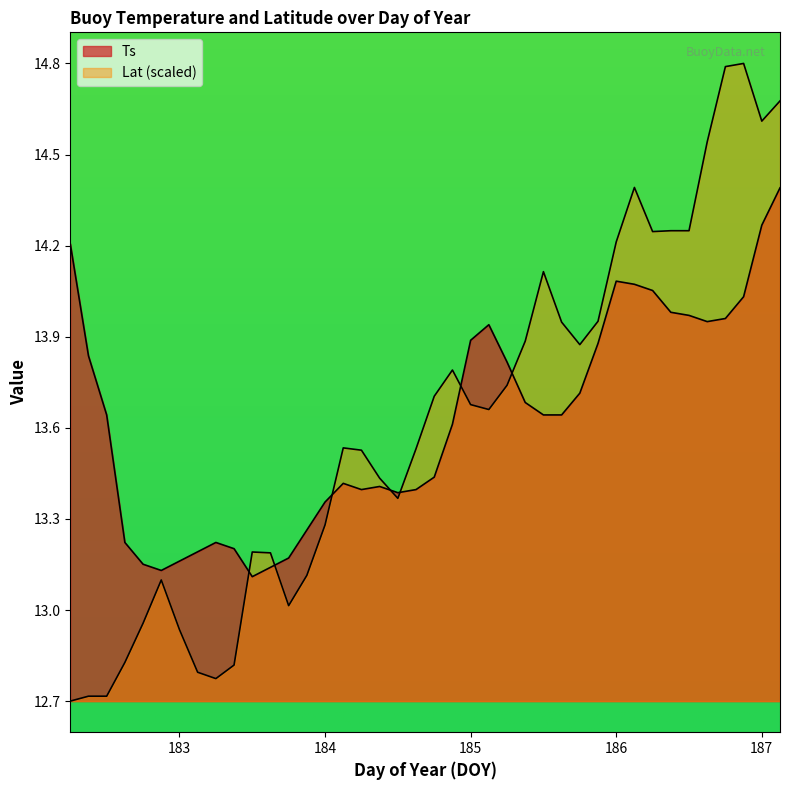

Count the number of categories in the chart.

40